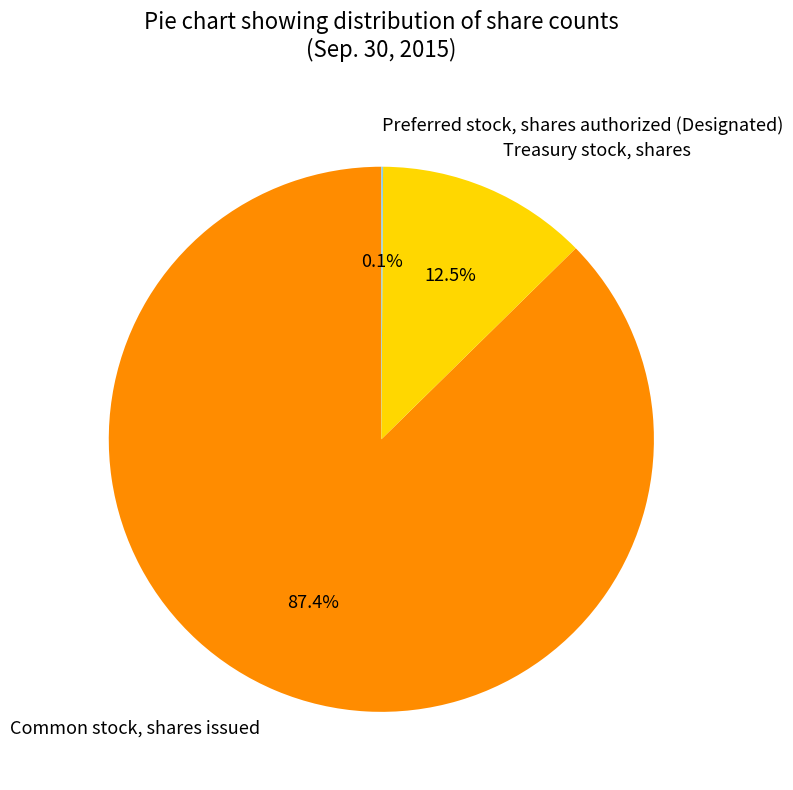

What percentage is NOT represented by Treasury stock, shares?

87.5%